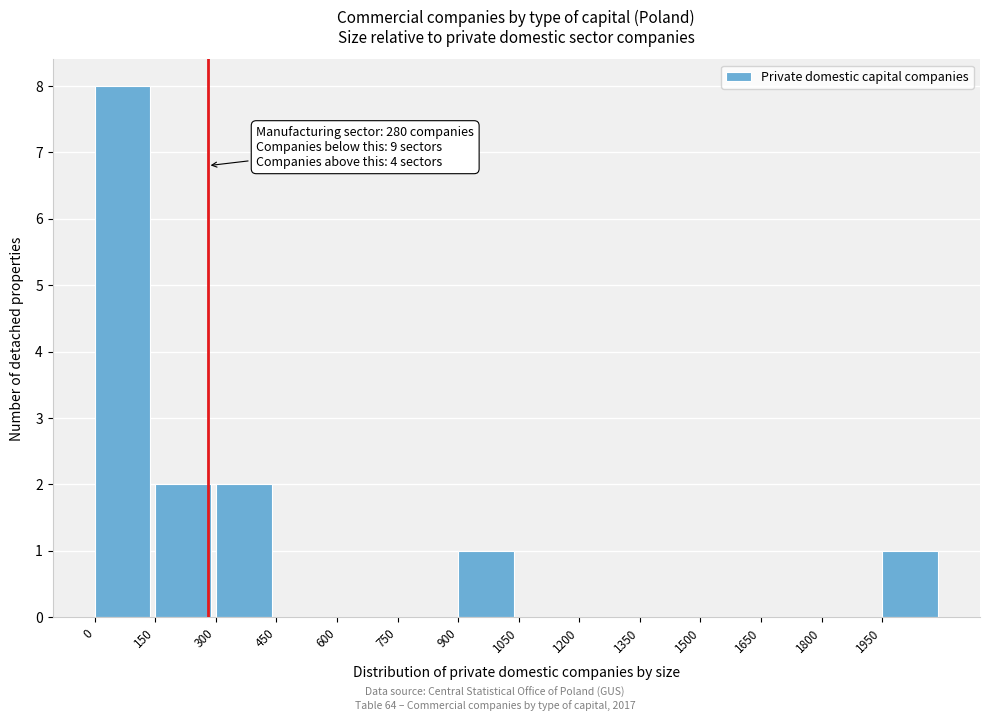

Over which range of the x-axis is the bar tallest?

0 to 150